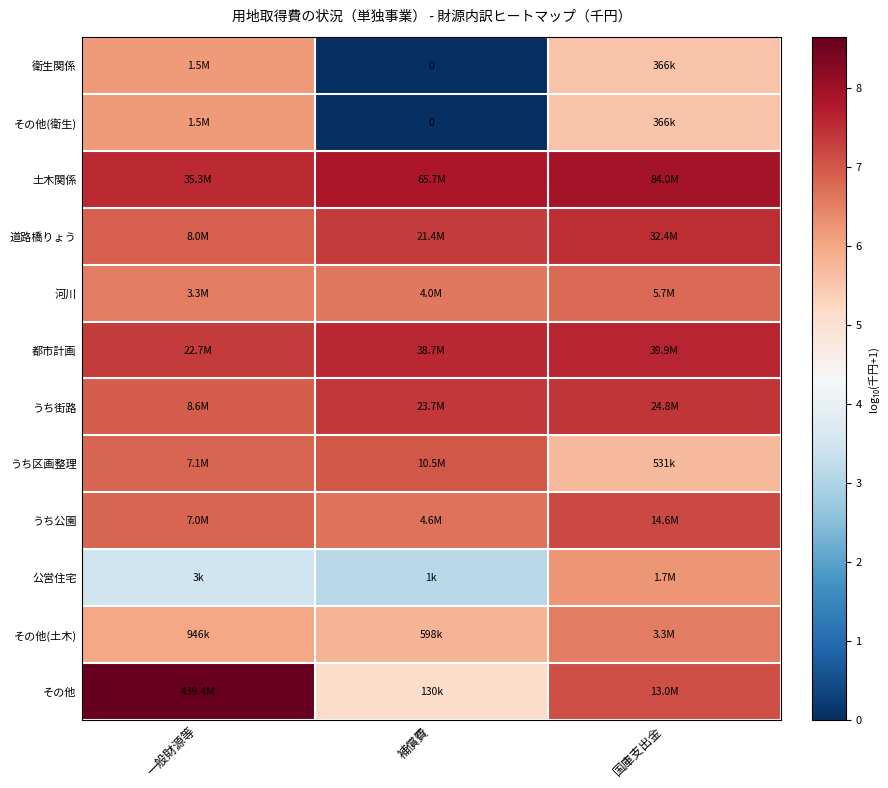

What is the approximate value of 衛生関係 at 国庫支出金?

5.6